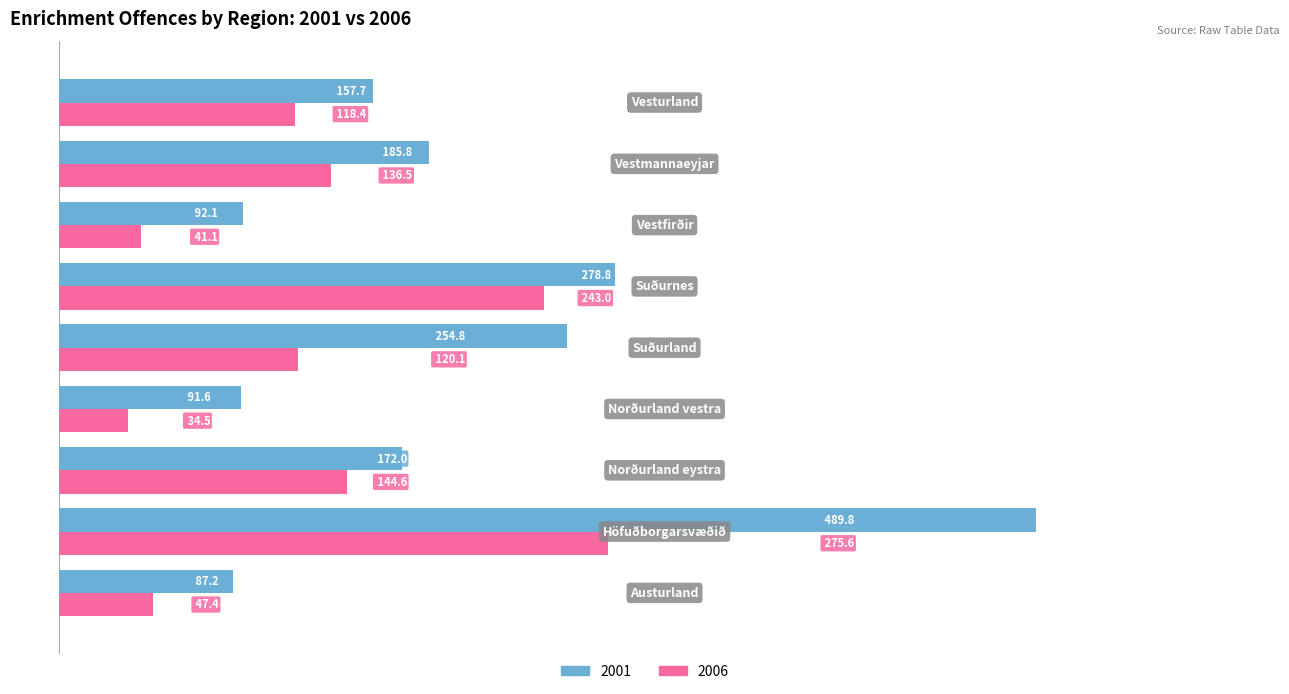

What is the difference between the maximum and minimum values in the 2001 series?

402.6